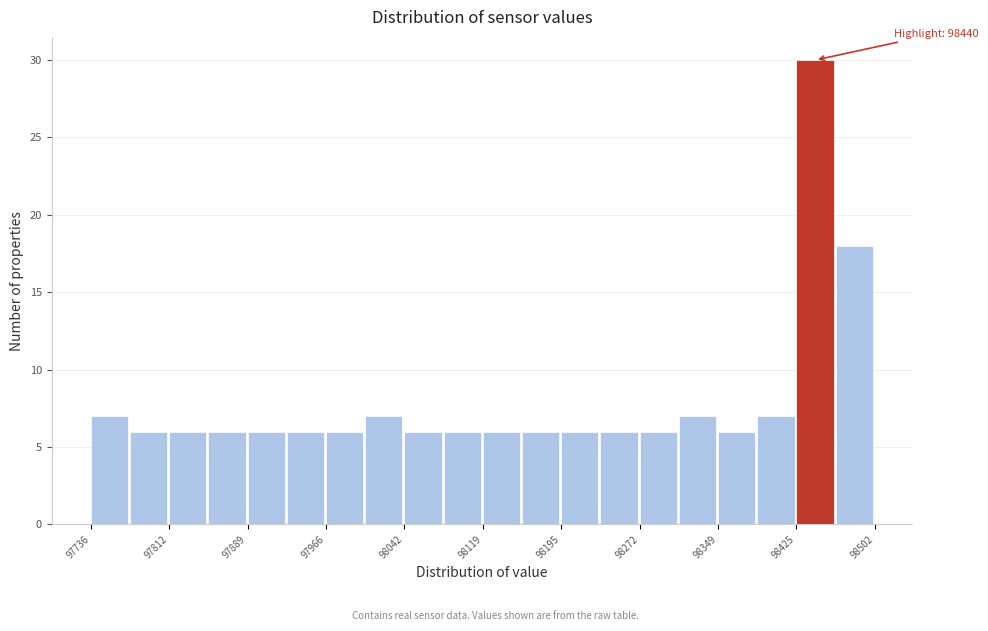

Around what value on the x-axis is the tallest bar? Give the approximate position of its centre, as read against the axis.

98440